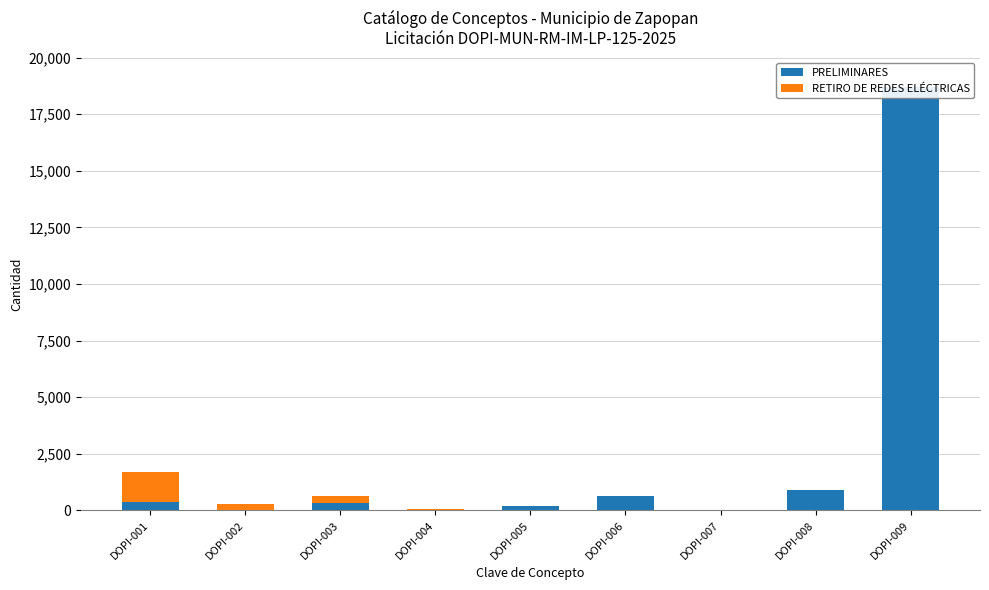

What is the spread (max minus min) of values at DOPI-007?

2.8